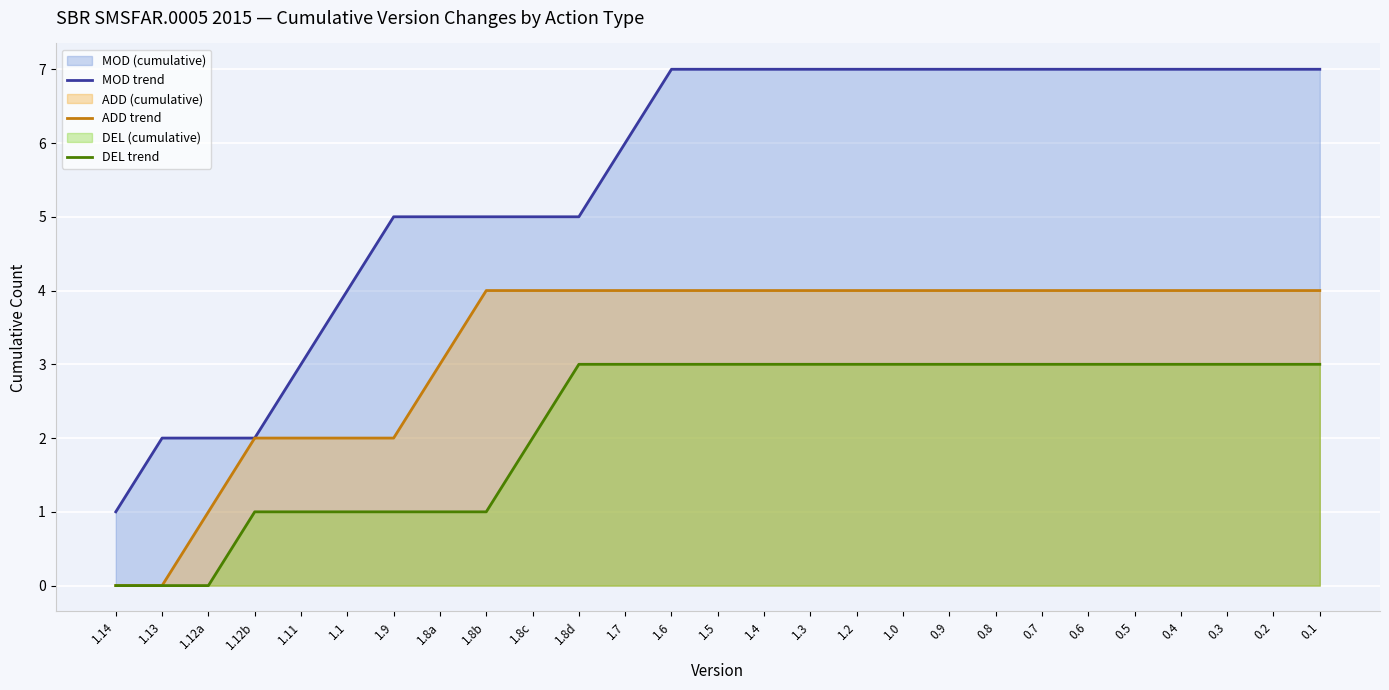

At which category is the sum across all series the highest?

1.6